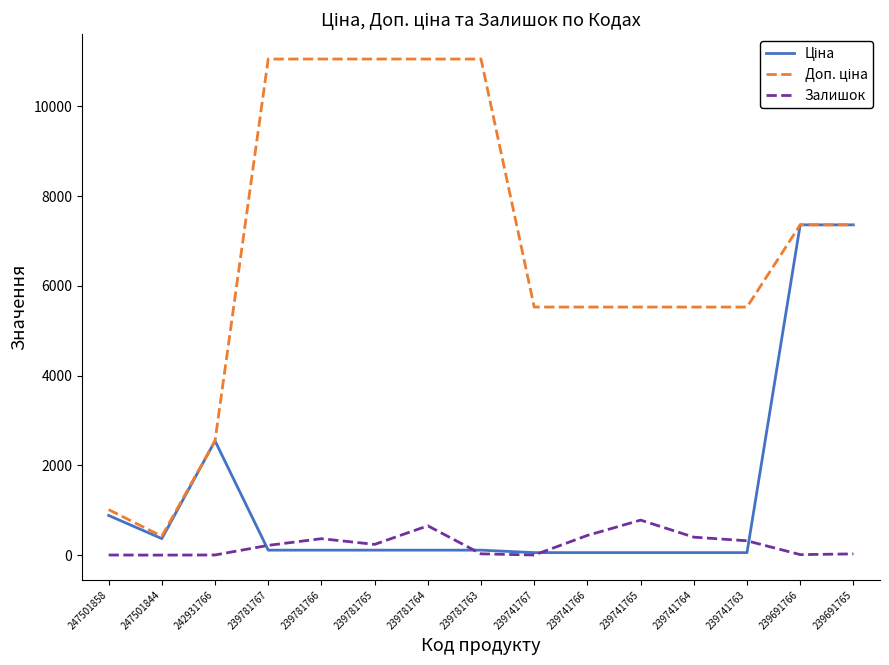

Is it true that Залишок equals 2.0 at 239741767?

True